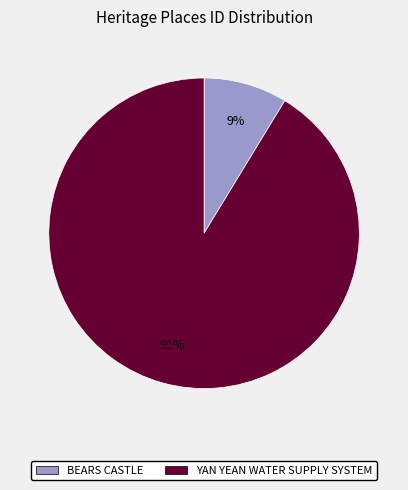

Is the sum of YAN YEAN WATER SUPPLY SYSTEM and BEARS CASTLE greater than half?

Yes